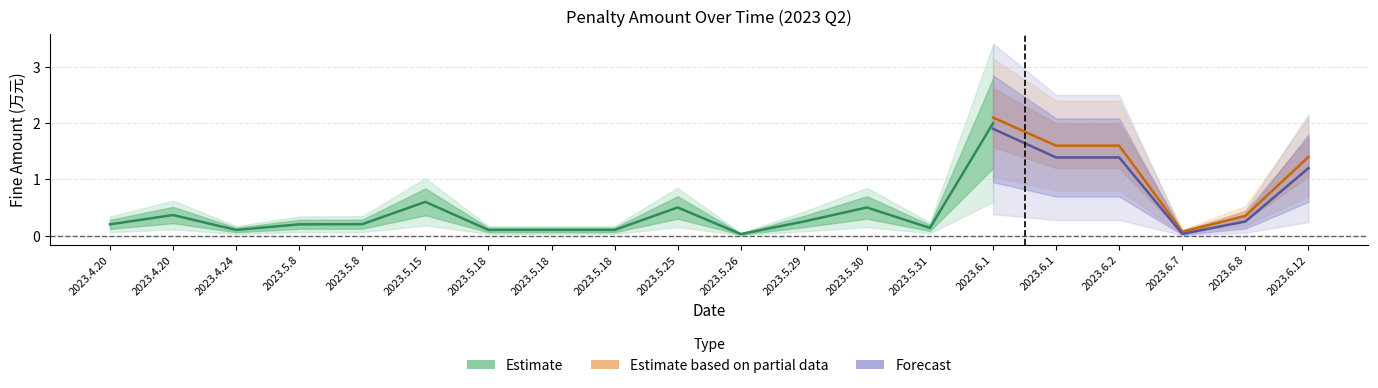

Which series has the widest spread of values?

Estimate based on partial data